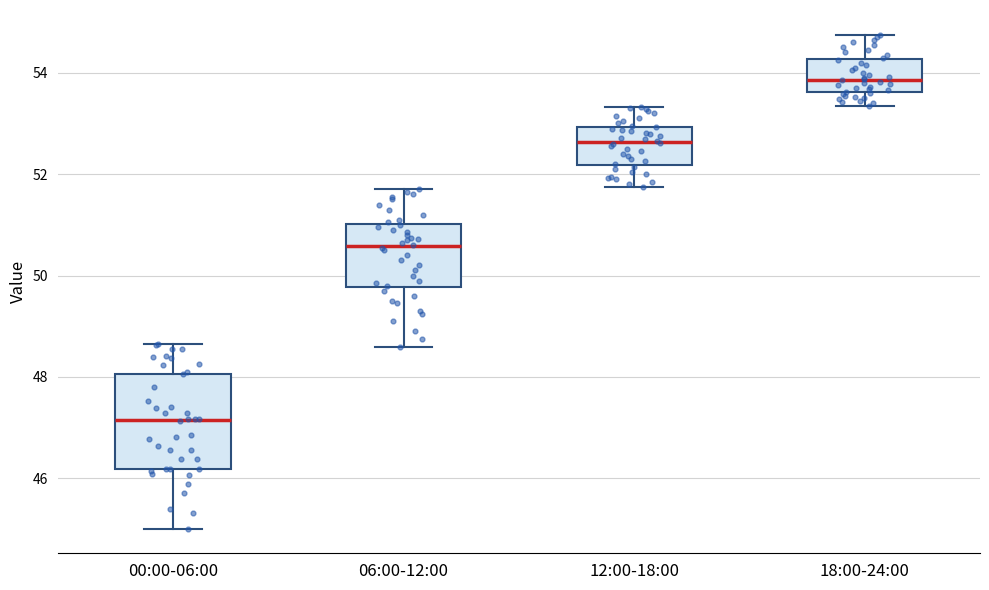

Which box's median line is the lowest?

00:00-06:00